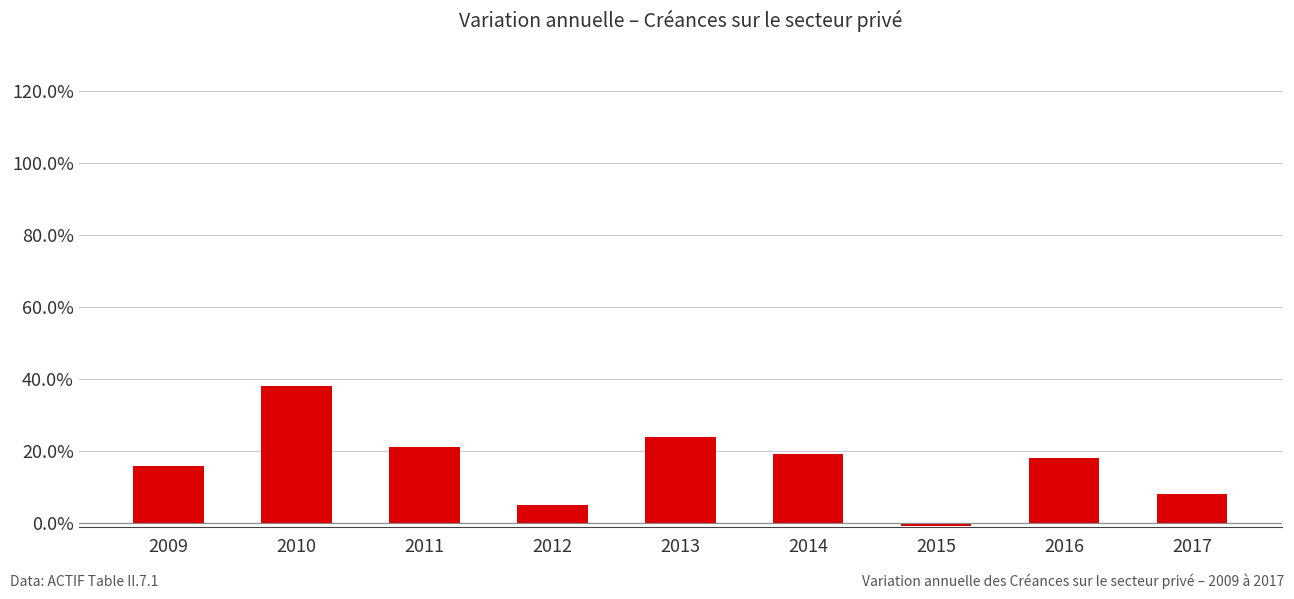

Reading left to right, list all the values displayed in this chart.

0.2	0.4	0.2	0.0	0.2	0.2	-0.0	0.2	0.1